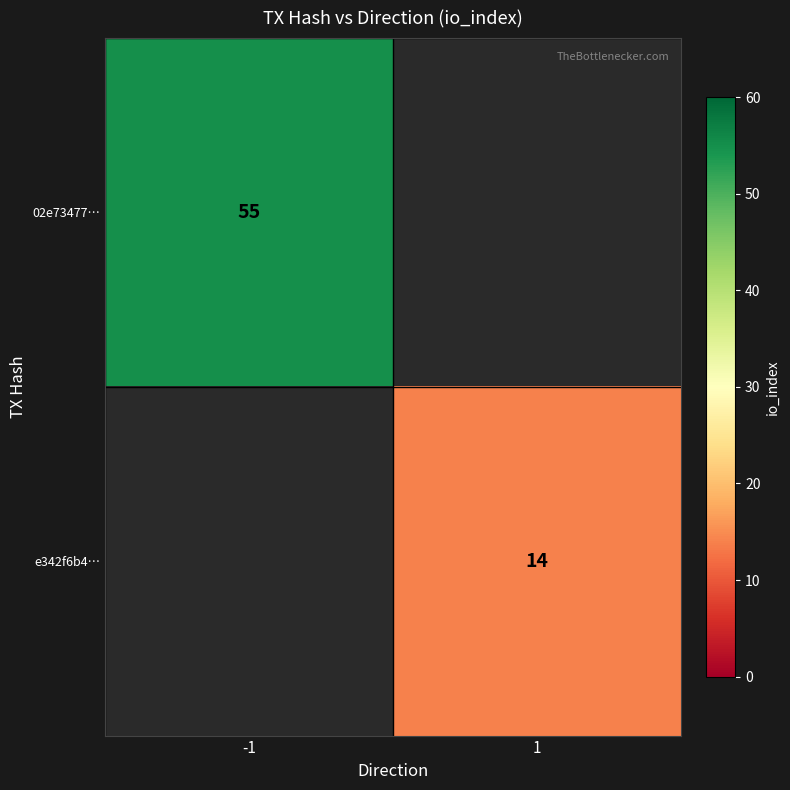

True or false: e342f6b4… has a value of 14 at 1.

True